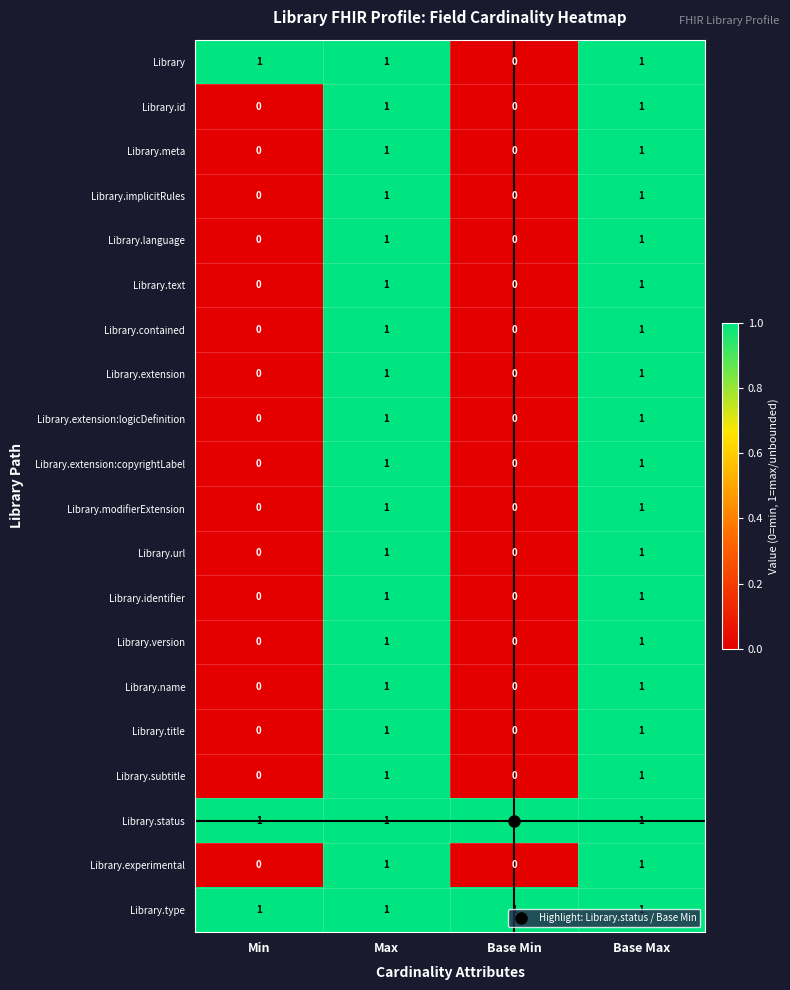

What is the sum of all Library.type values?

4